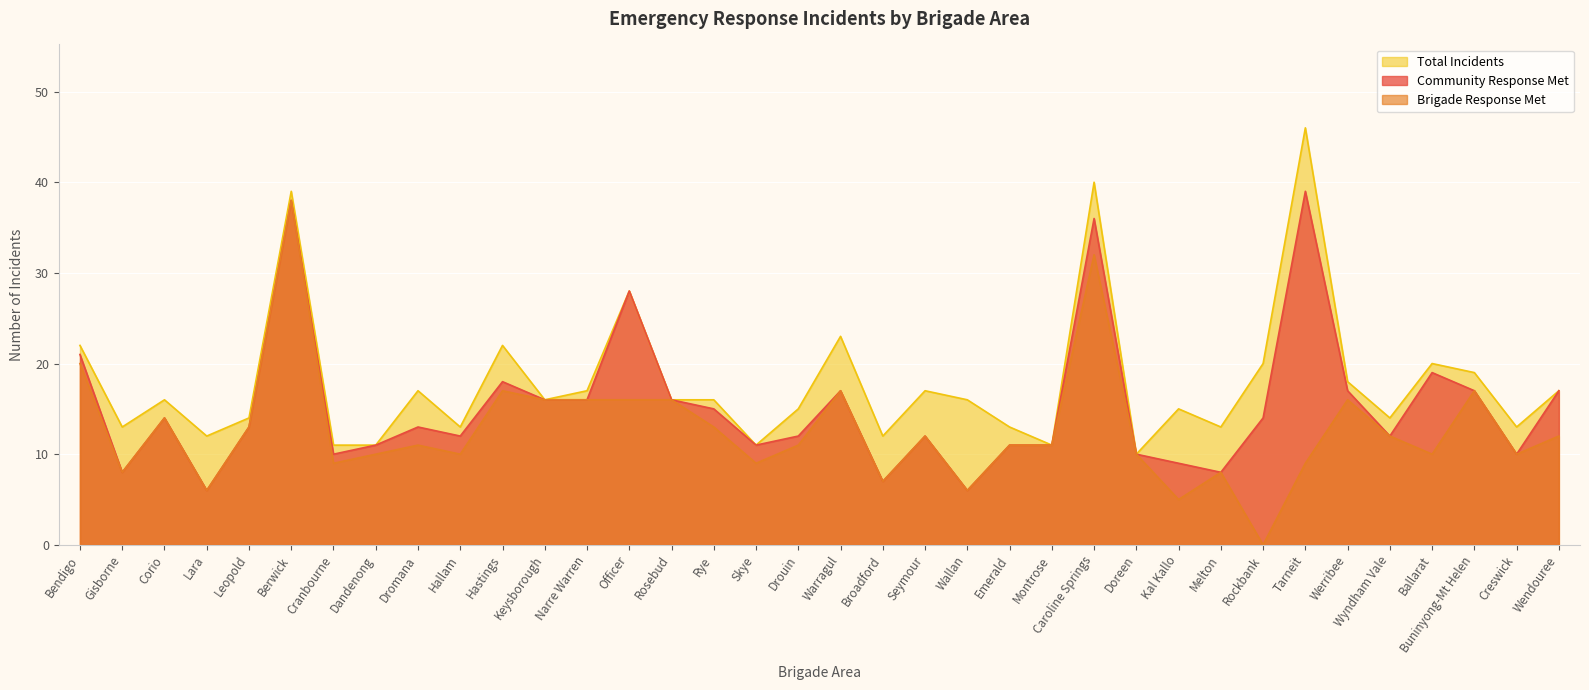

Reading left to right, list all the values displayed in this chart.

Community Response Met: 21	8	14	6	13	38	10	11	13	12	18	16	16	28	16	15	11	12	17	7	12	6	11	11	36	10	9	8	14	39	17	12	19	17	10	17
Brigade Response Met: 20	8	14	6	13	38	9	10	11	10	17	16	16	16	16	13	9	11	17	7	12	6	11	11	32	10	5	8	0	9	16	12	10	17	10	12
Total Incidents: 22	13	16	12	14	39	11	11	17	13	22	16	17	28	16	16	11	15	23	12	17	16	13	11	40	10	15	13	20	46	18	14	20	19	13	17